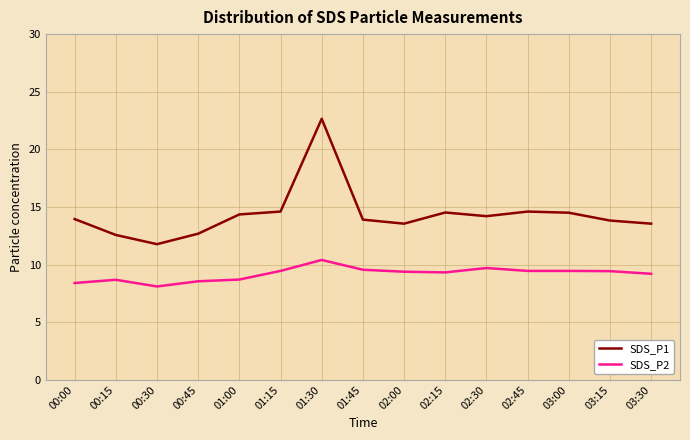

Is this an area chart (filled region under the line)?

No